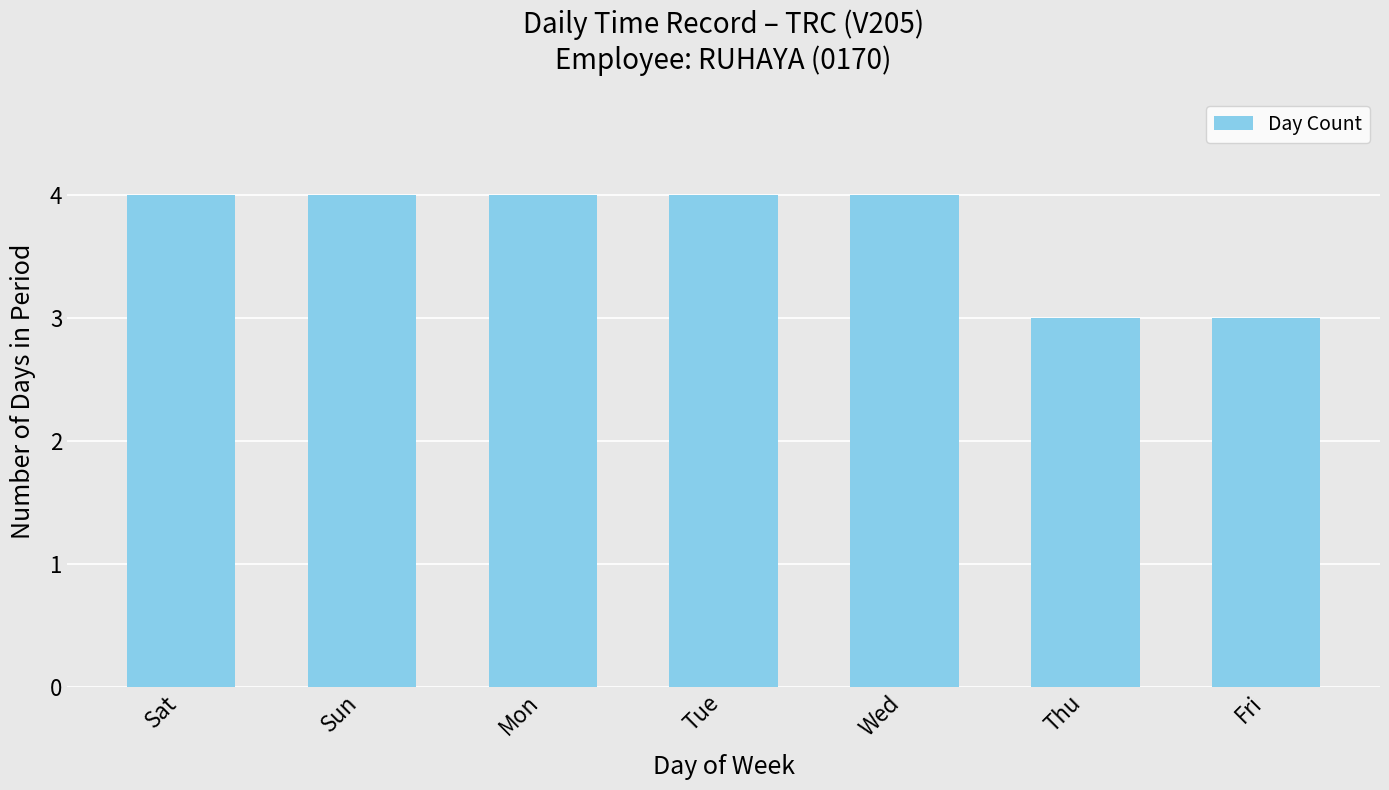

Reading left to right, extract all data points from this chart.

4	4	4	4	4	3	3